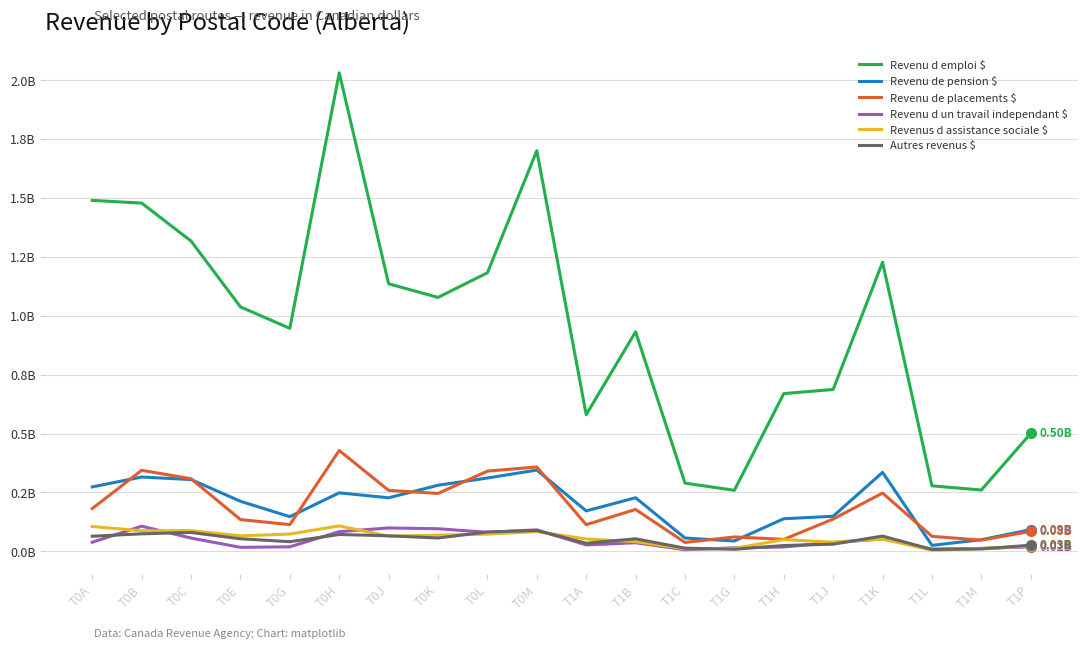

Does the chart display data point markers on the line(s)?

No